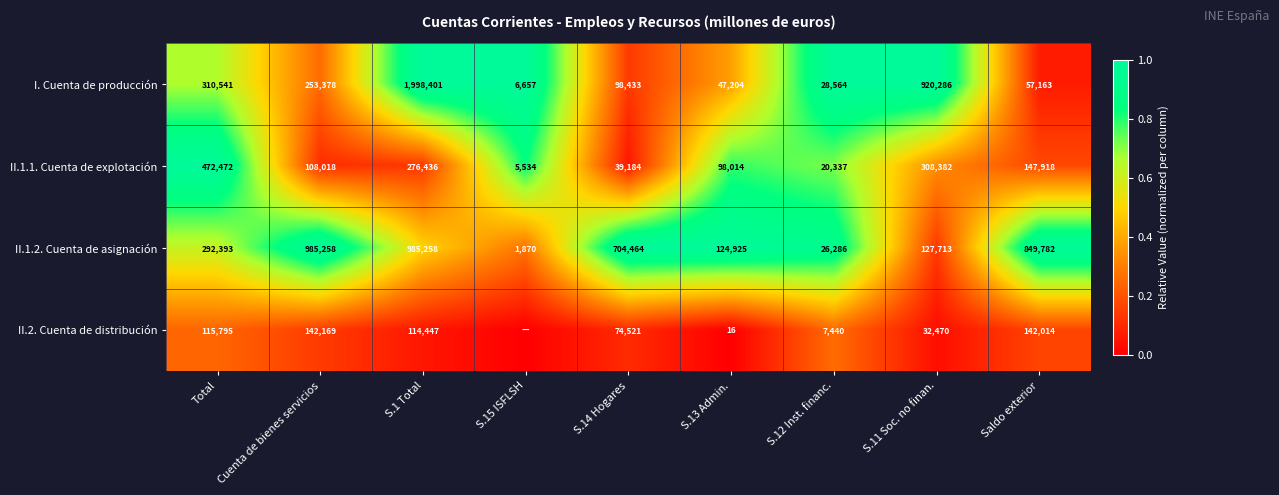

How many categories are shown in the chart?

9